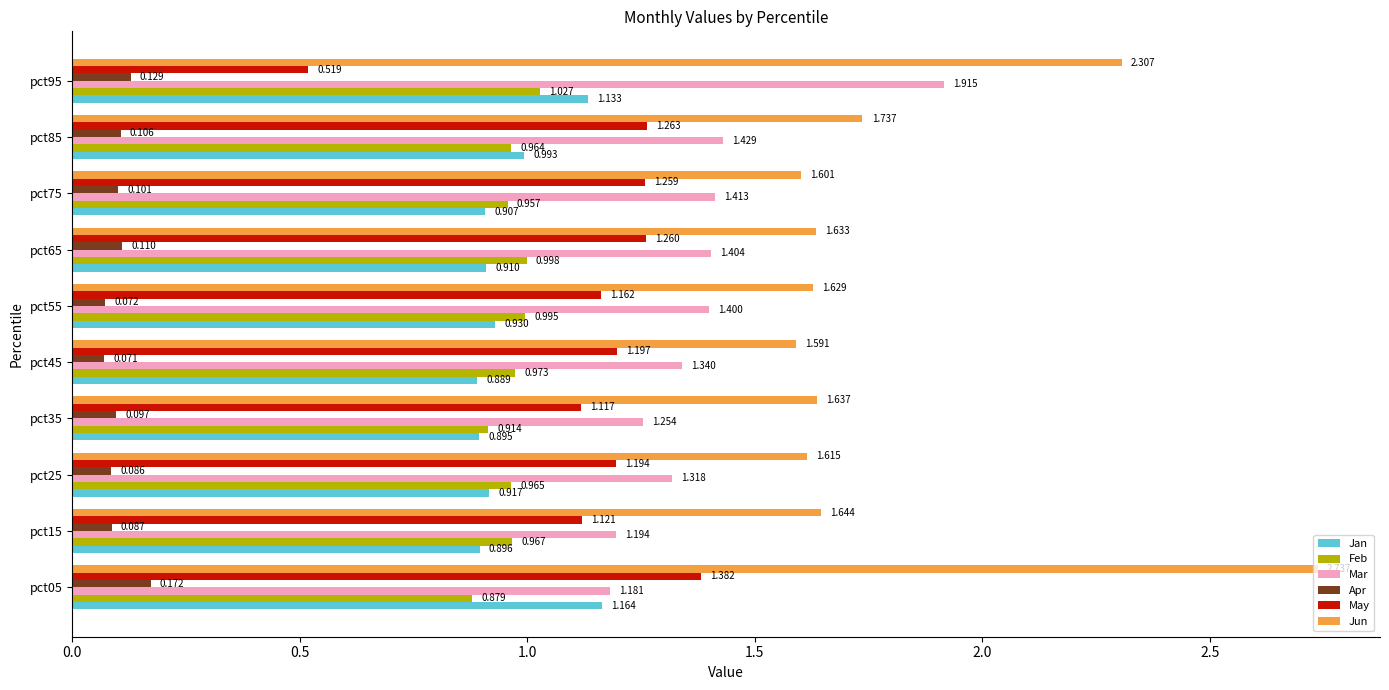

At pct05, list the series in order from smallest to largest.

Apr, Feb, Jan, Mar, May, Jun